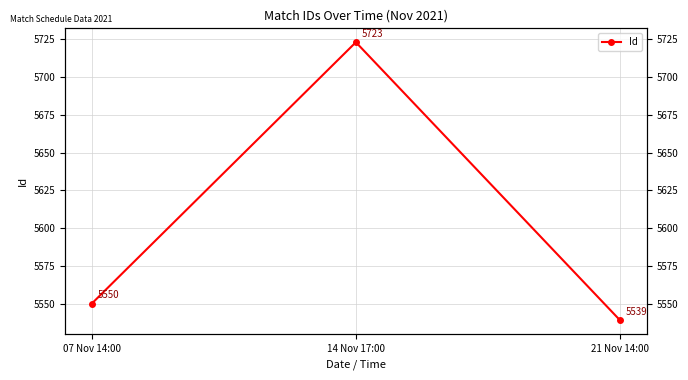

Reading right to left, list all the values displayed in this chart.

5539	5723	5550